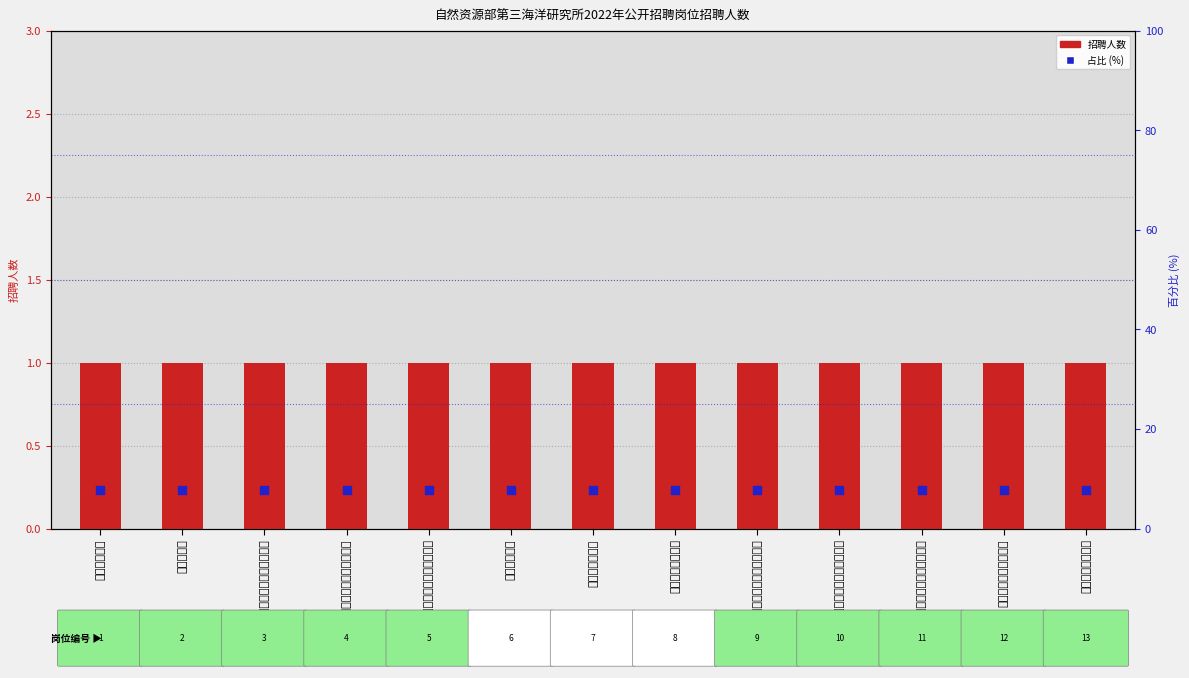

Which series contains the highest Y value?

占比 (%)